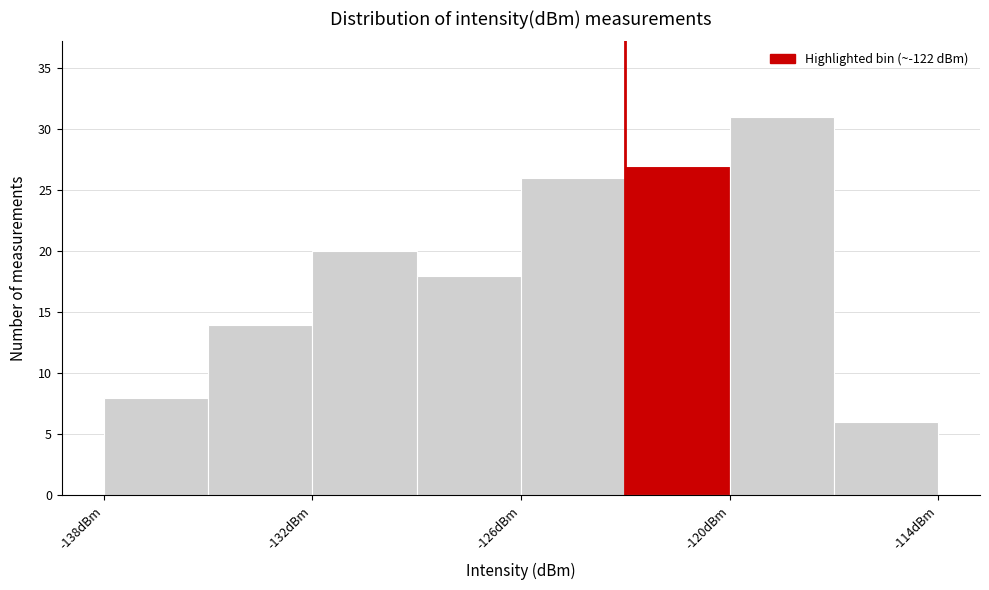

Around what value on the x-axis is the tallest bar? Give the approximate position of its centre, as read against the axis.

-118